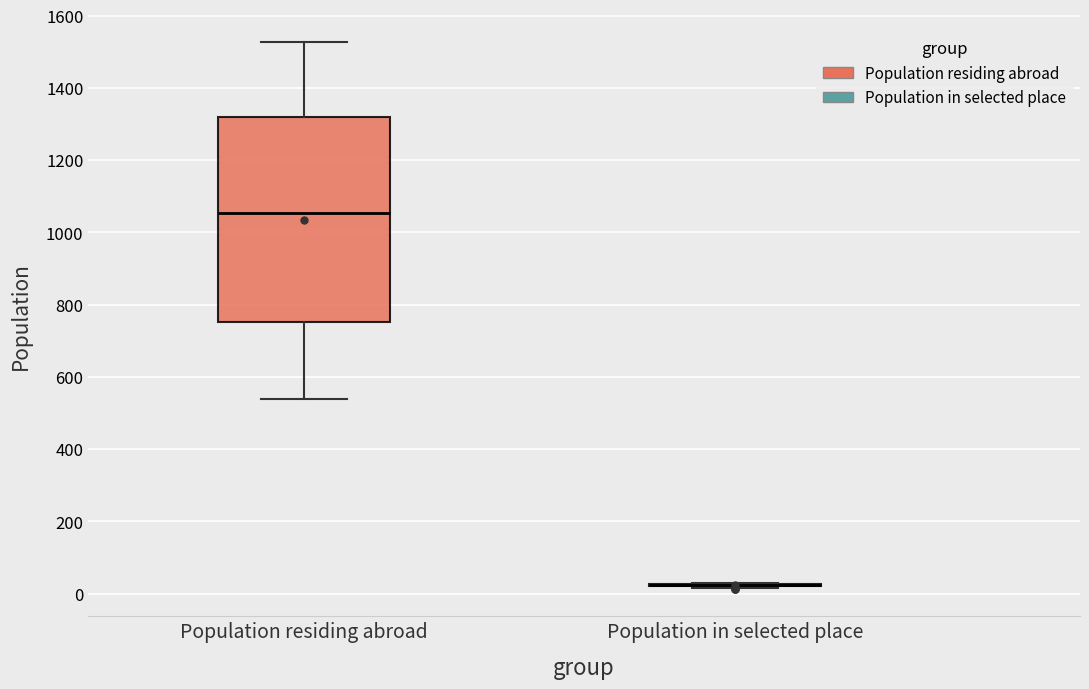

Reading left to right, read every box against the y-axis: the position of its median line, the range the box covers, and the ends of its whiskers. The values are not printed on the chart, so give them approximately, as read against the axis.

Population residing abroad: median 1060, box 760 to 1320, whiskers 540 to 1520
Population in selected place: box collapsed to a line at 20, whiskers 20 to 20